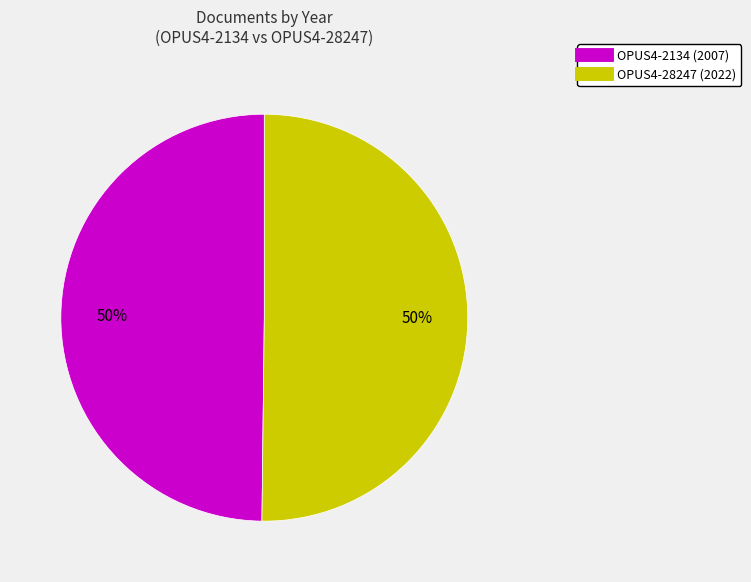

Do OPUS4-28247 (2022) and OPUS4-2134 (2007) together represent more than half of the pie?

Yes